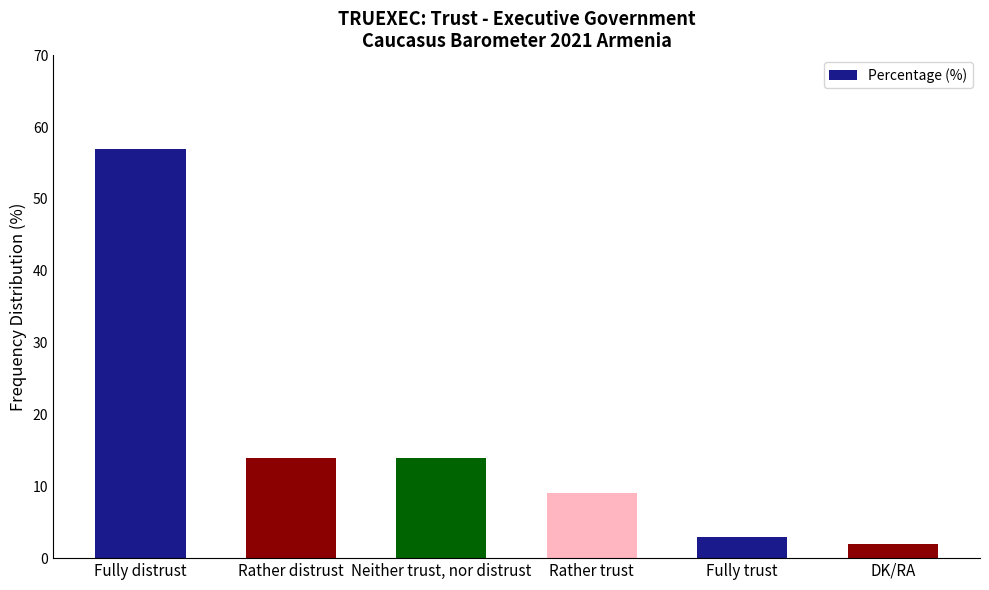

At which category does the chart reach its minimum across all series?

DK/RA